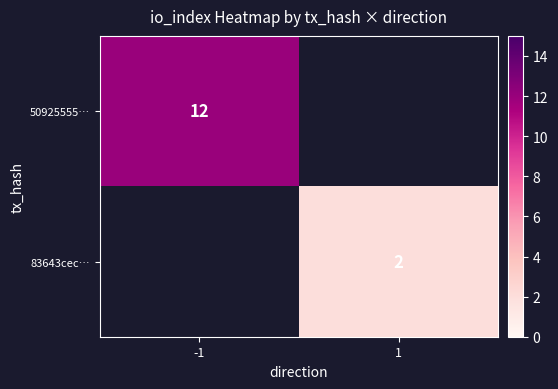

True or false: 50925555… has a value of 2.5 at -1.

False